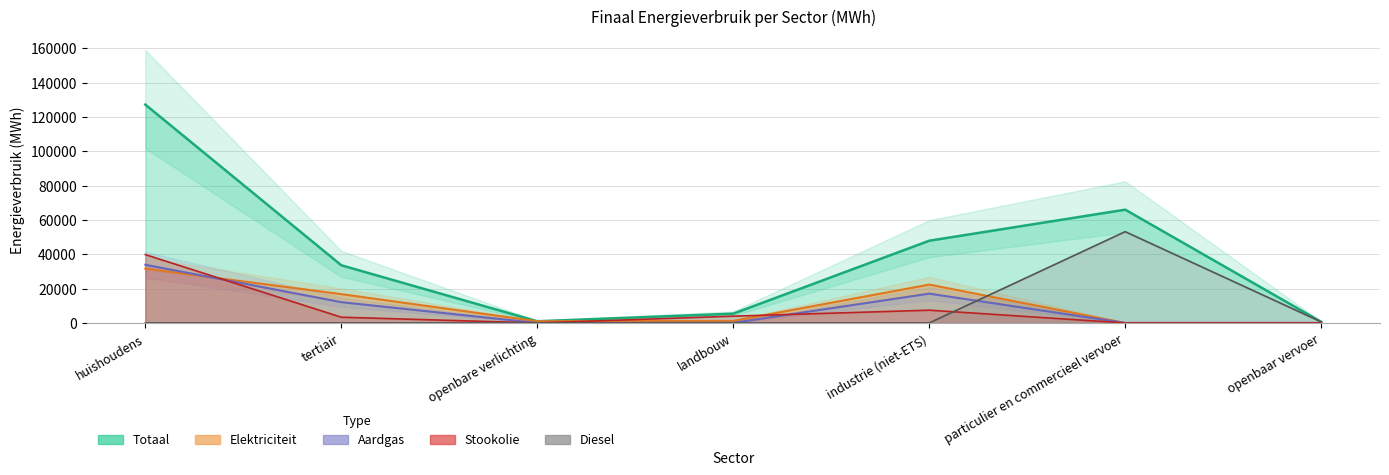

What are all the series names shown in the legend?

Elektriciteit, Aardgas, Stookolie, Diesel, Totaal